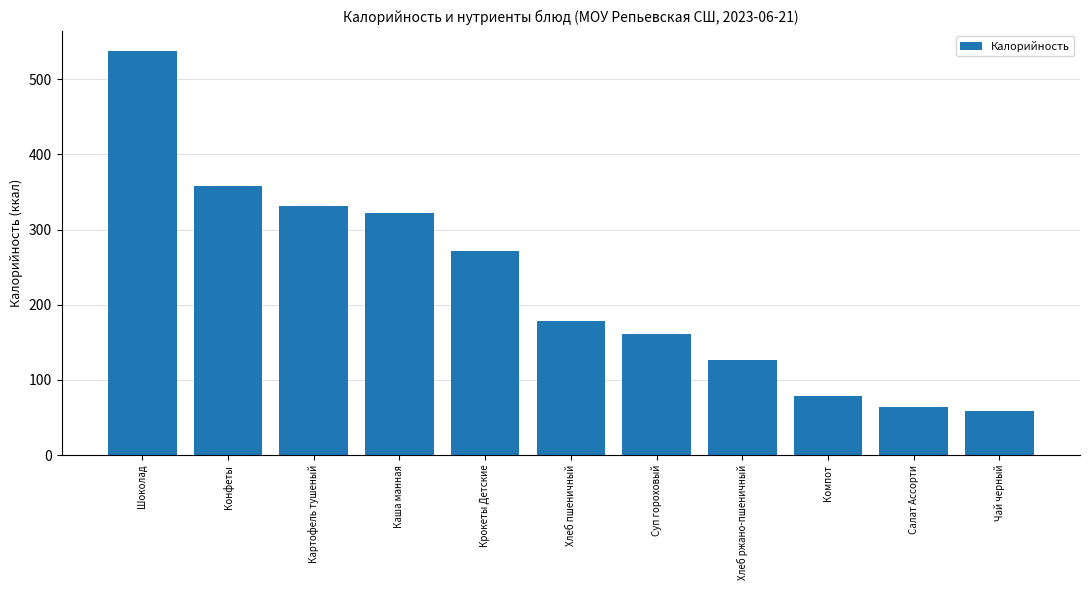

Are the bars horizontal?

No